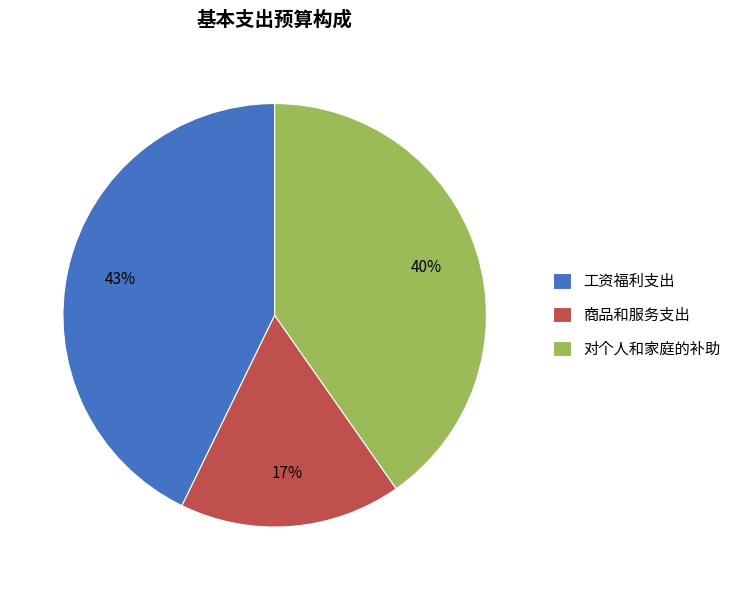

How many slices are in this pie chart?

3